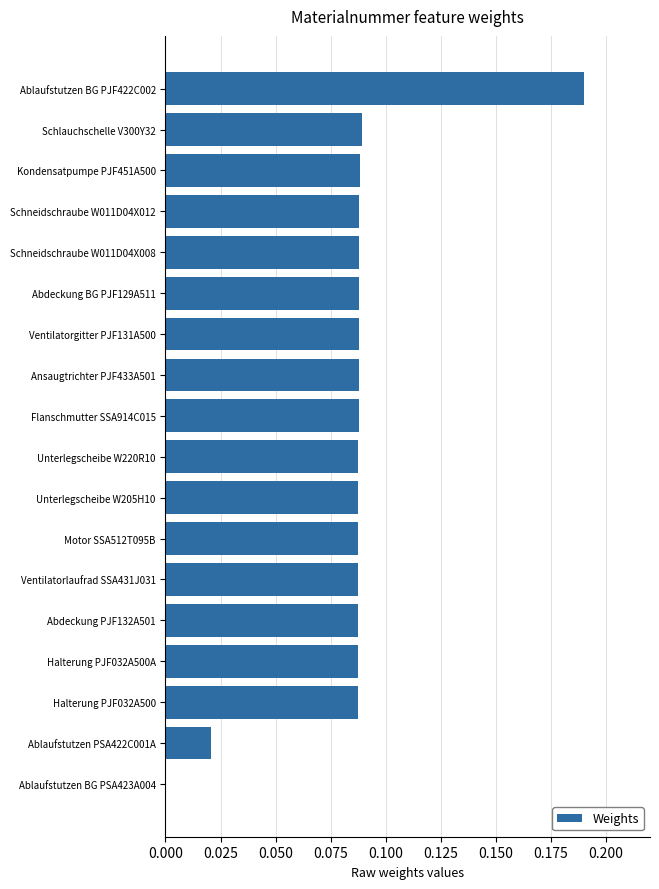

Does the chart contain stacked bars?

No